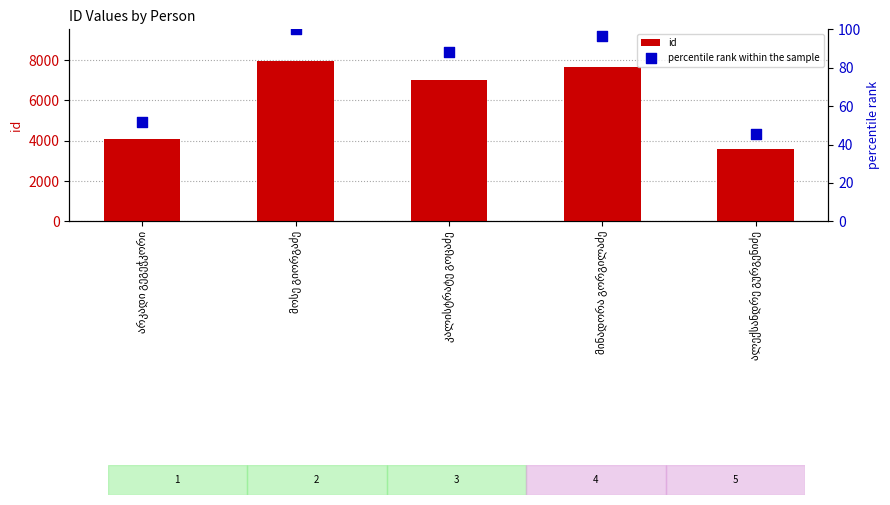

Which series has the largest total across all categories?

id